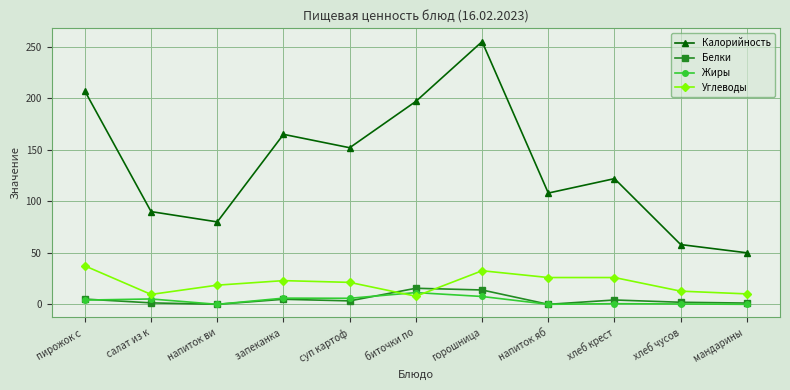

Between суп картоф and хлеб крест, which series saw the biggest shift?

Калорийность